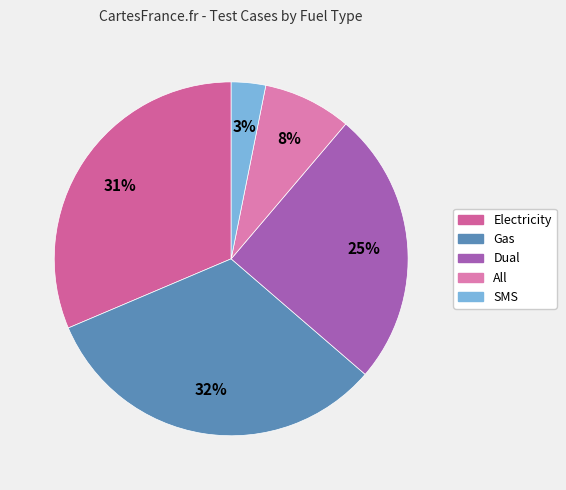

Combined, what portion of the pie is Dual and Gas?

57.4%